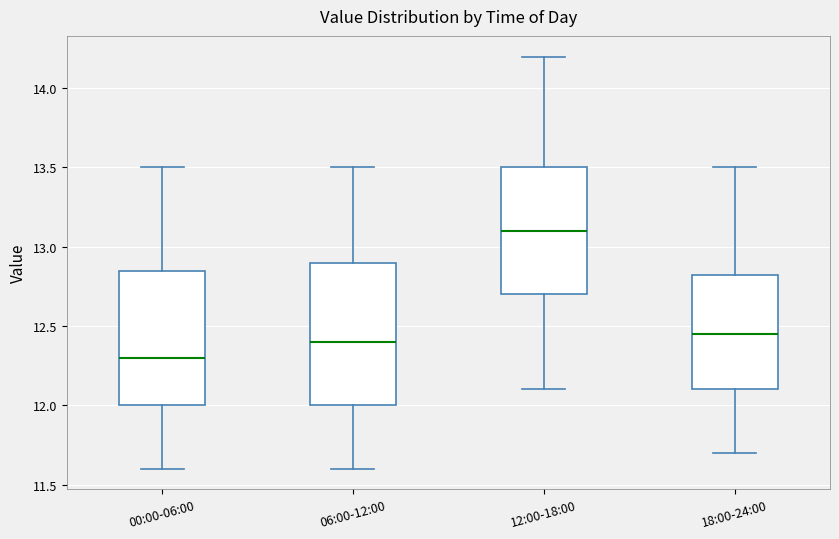

Reading left to right, transcribe this box plot: for each box, give where its median line is, the range the box spans, and where its two whiskers end, as read against the y-axis. The values are not printed on the chart, so give them approximately, as read against the axis.

00:00-06:00: median 12.30, box 12.00 to 12.85, whiskers 11.60 to 13.50
06:00-12:00: median 12.40, box 12.00 to 12.90, whiskers 11.60 to 13.50
12:00-18:00: median 13.10, box 12.70 to 13.50, whiskers 12.10 to 14.20
18:00-24:00: median 12.45, box 12.10 to 12.85, whiskers 11.70 to 13.50